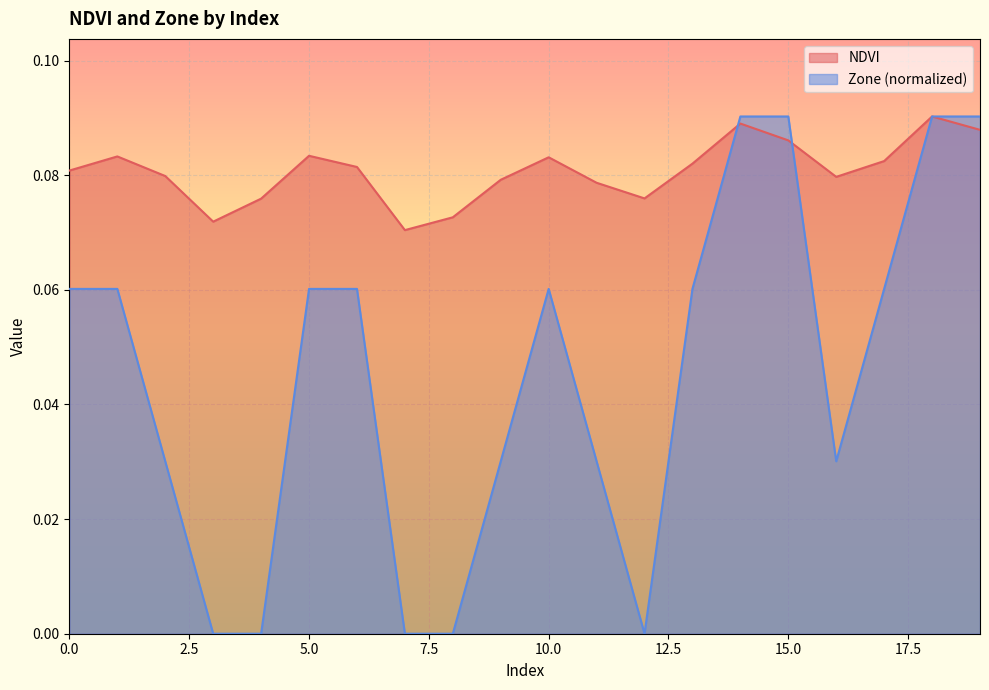

What is the highest value of the NDVI series?

0.1